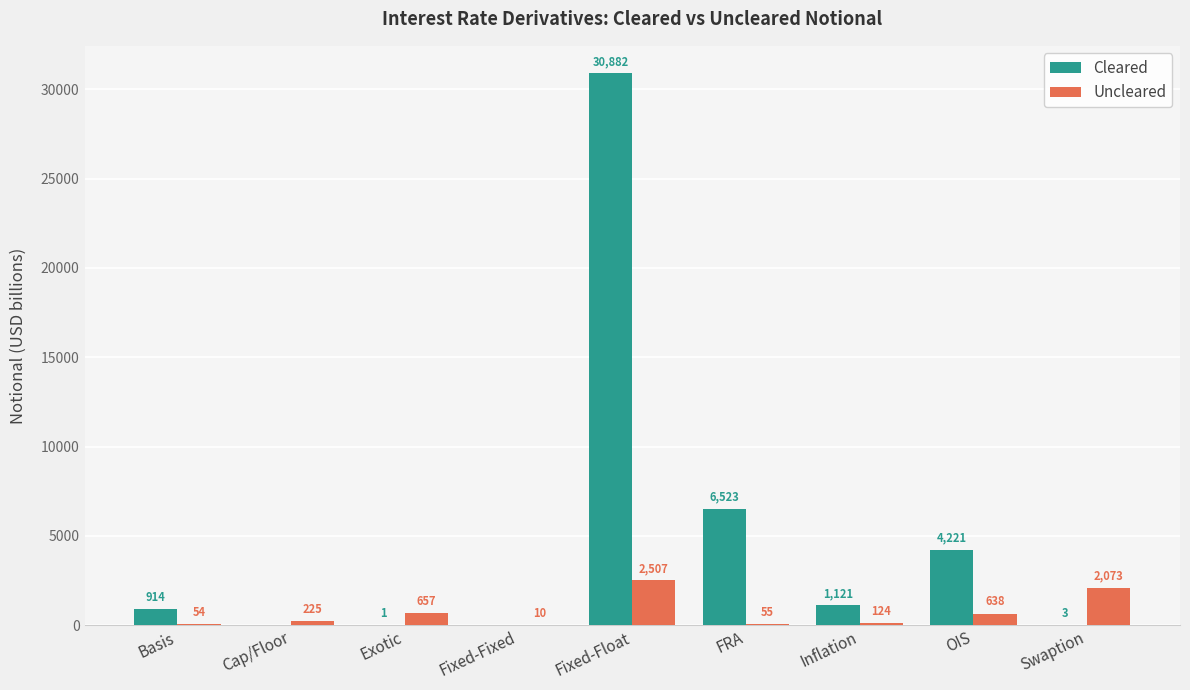

At which label is Uncleared closest to 1258?

Exotic